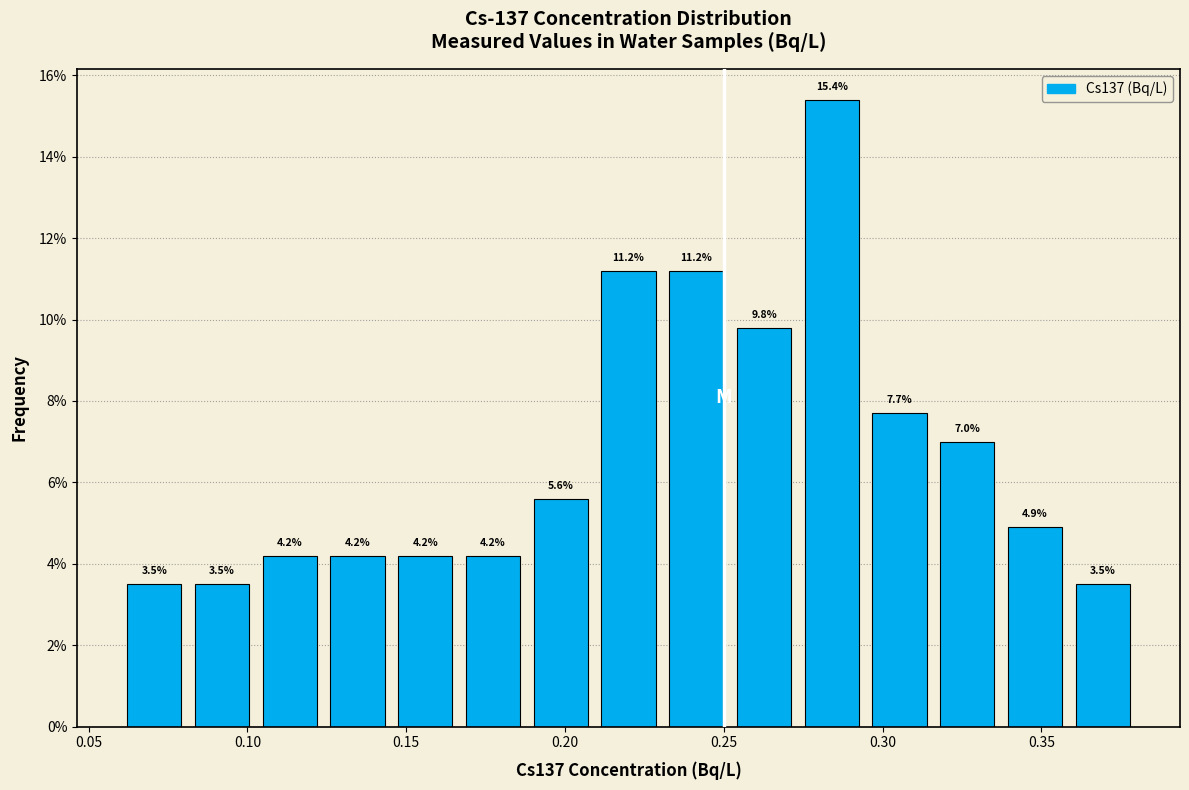

What is the height of the bar covering 0.230 to 0.250 on the x-axis? The bar edges are not printed on the chart, so give them approximately, as read against the axis.

11.2